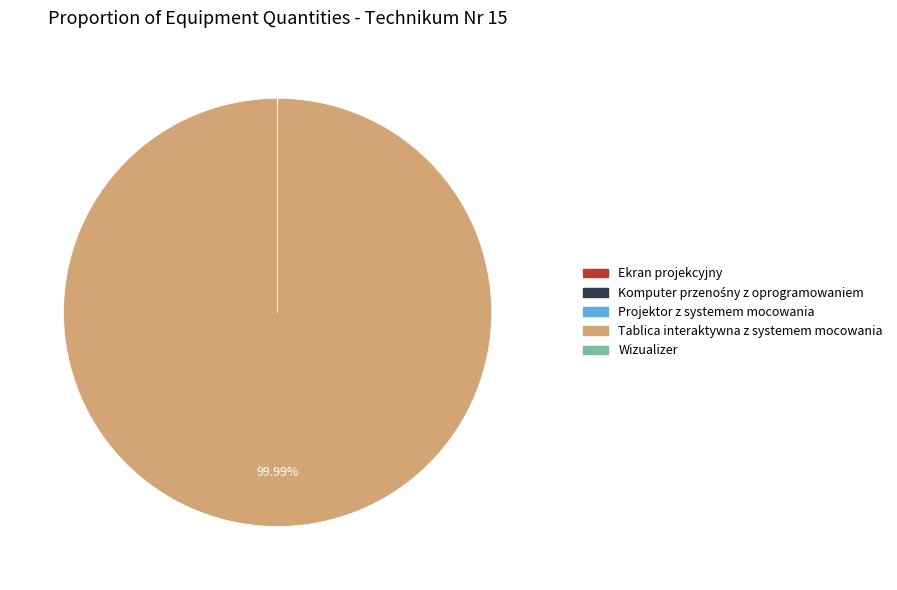

Is there any slice that represents more than half of the pie?

Yes